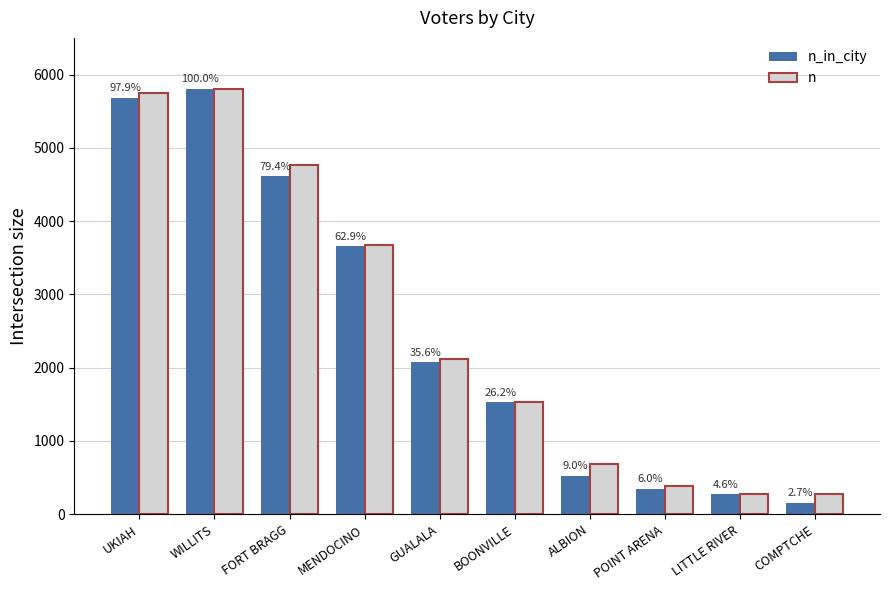

At which label does n_in_city first exceed 2070?

UKIAH